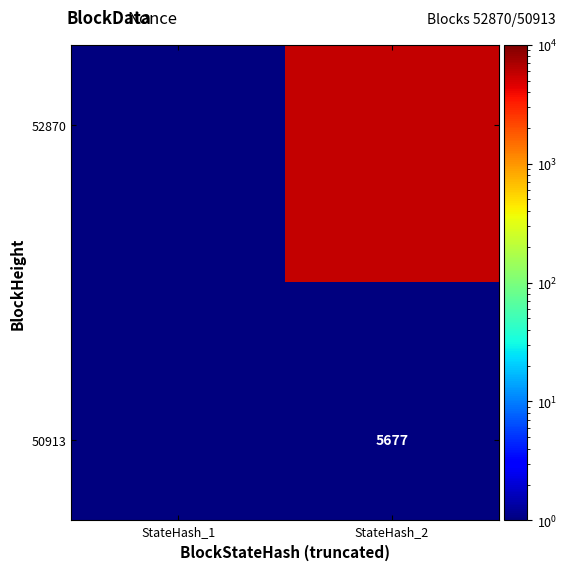

Which category has the lowest value across all series?

StateHash_1